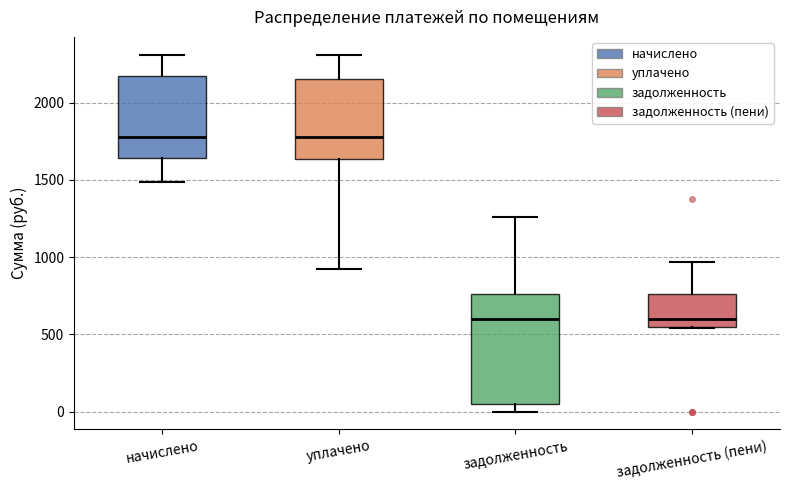

Reading left to right, read every box against the y-axis: the position of its median line, the range the box covers, and the ends of its whiskers. The values are not printed on the chart, so give them approximately, as read against the axis.

начислено: median 1750, box 1650 to 2150, whiskers 1500 to 2300
уплачено: median 1750, box 1650 to 2150, whiskers 900 to 2300
задолженность: median 600, box 50 to 750, whiskers 0 to 1250
задолженность (пени): median 600, box 550 to 750, whiskers 550 to 950